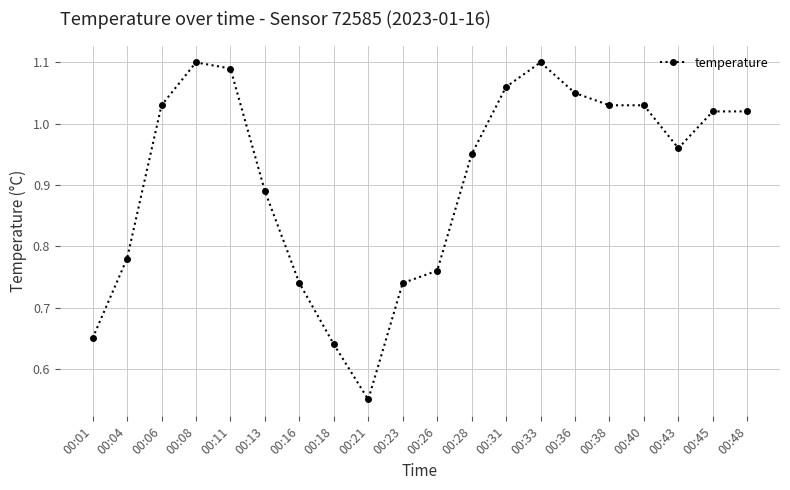

True or false: there are more than 1 points higher than both neighbors.

True